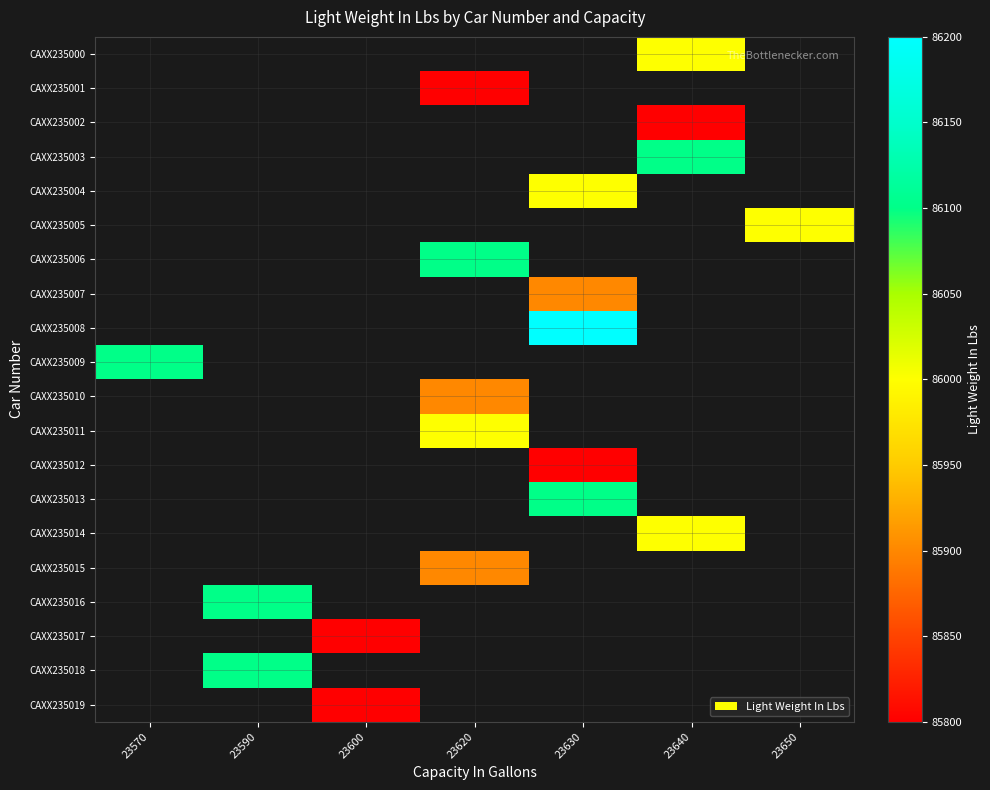

At which category does the chart reach its peak across all series?

23630